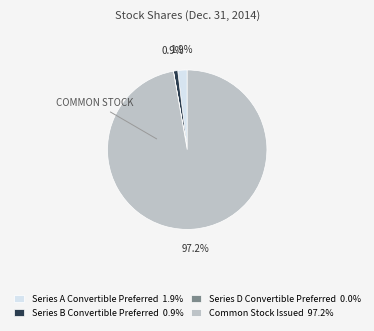

Does any single category account for the majority?

Yes